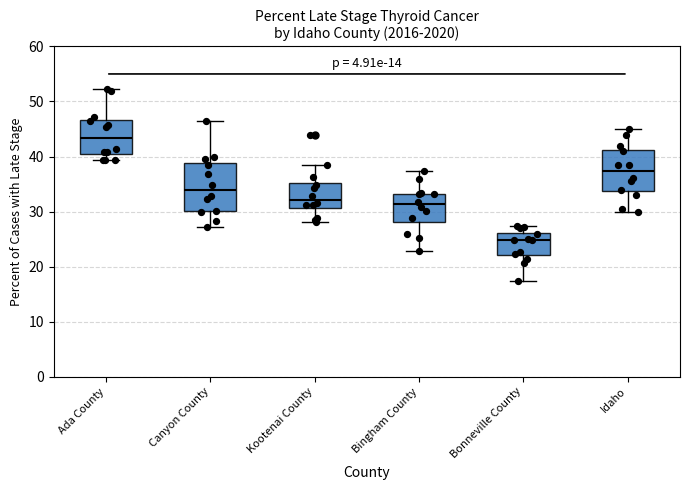

Where does the upper whisker of the box for Kootenai County end on the y-axis? The values are not printed on the chart, so give them approximately, as read against the axis.

39